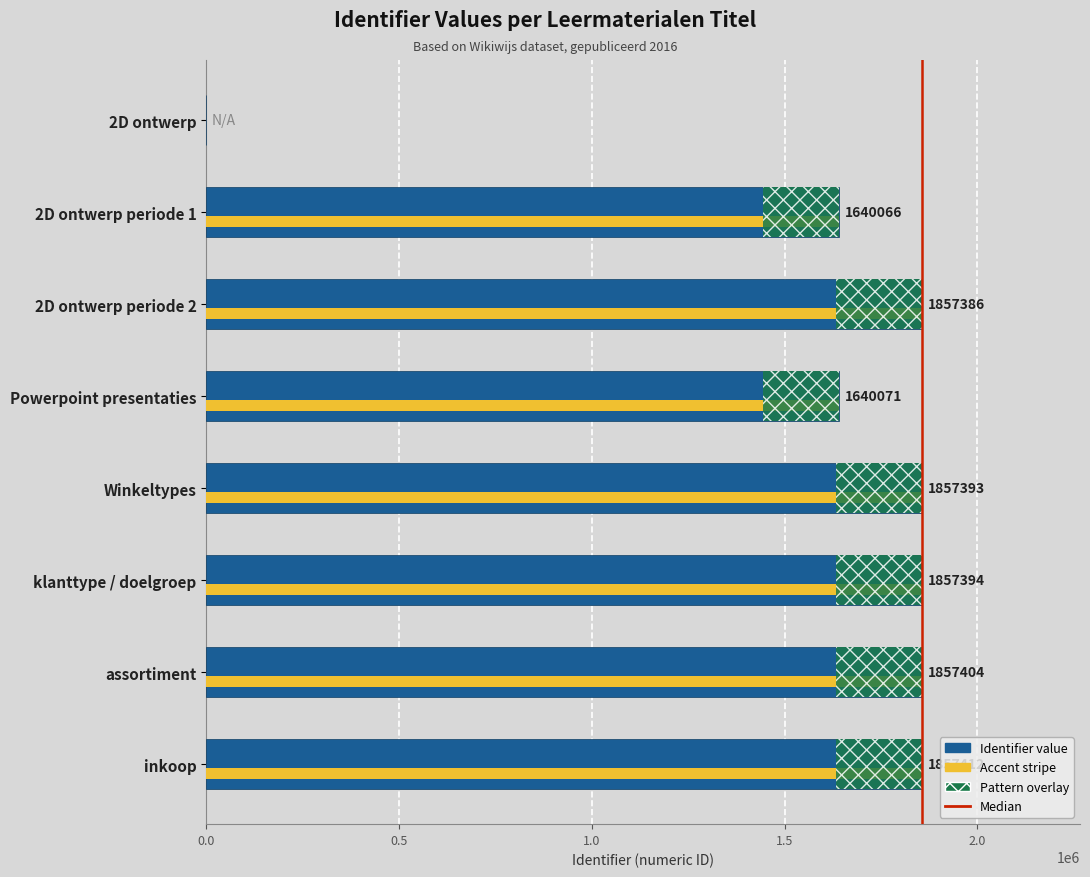

List the labels in order of value, largest first.

inkoop, assortiment, klanttype / doelgroep, Winkeltypes, 2D ontwerp periode 2, Powerpoint presentaties, 2D ontwerp periode 1, 2D ontwerp